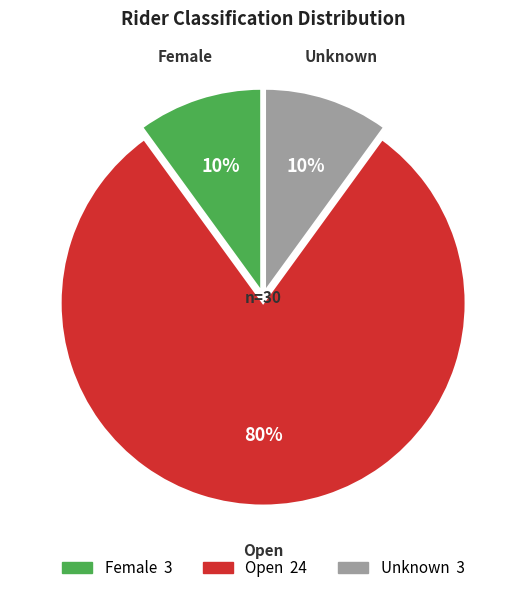

Which category has the biggest portion of the pie?

Open